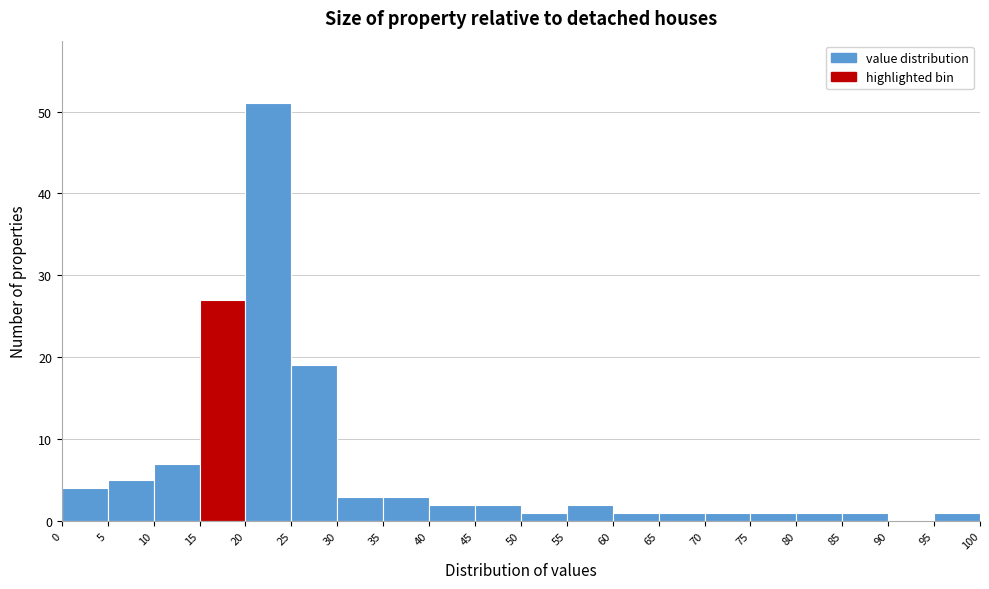

Reading left to right, transcribe this chart: for each bar, give the range it covers on the x-axis and its height. The values are not printed on the chart, so give them approximately, as read against the axis.

0 to 5: 4
5 to 10: 5
10 to 15: 7
15 to 20: 27
20 to 25: 51
25 to 30: 19
30 to 35: 3
35 to 40: 3
40 to 45: 2
45 to 50: 2
50 to 55: 1
55 to 60: 2
60 to 65: 1
65 to 70: 1
70 to 75: 1
75 to 80: 1
80 to 85: 1
85 to 90: 1
90 to 95: 0
95 to 100: 1